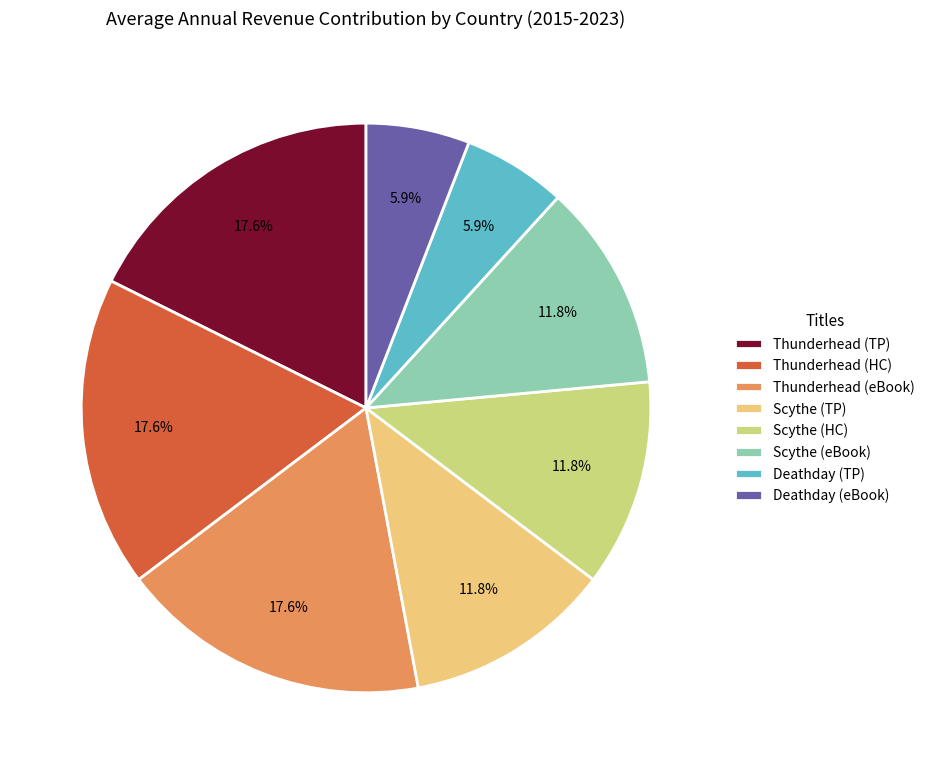

Is there any slice that represents more than half of the pie?

No